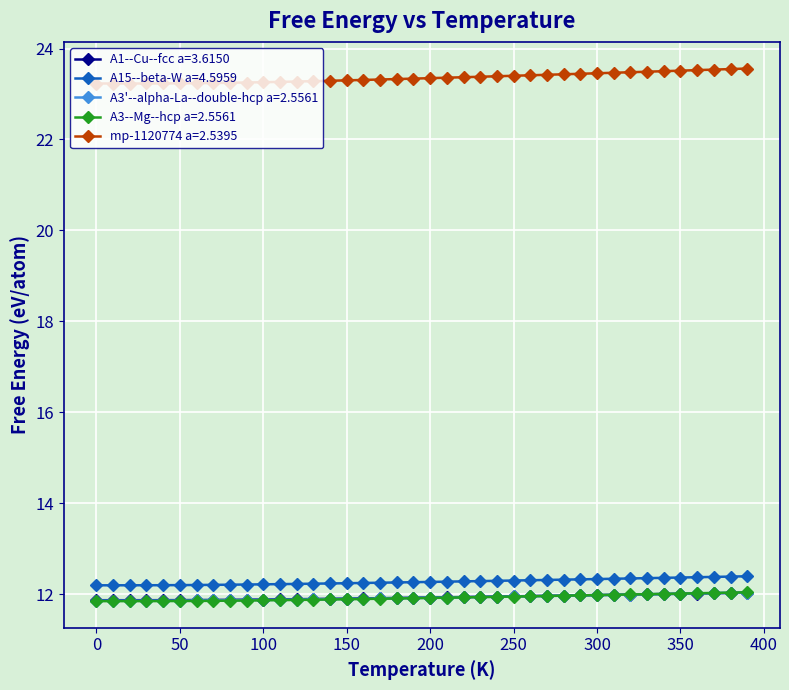

True or false: A3--Mg--hcp a=2.5561 and mp-1120774 a=2.5395 cross at least once.

False